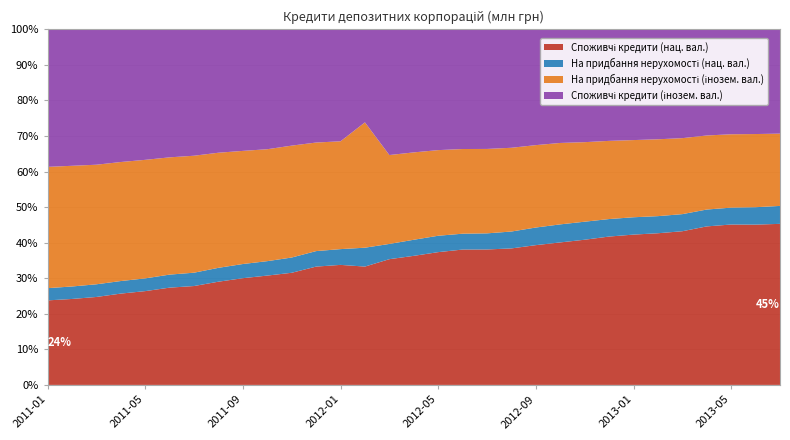

Reading left to right, transcribe all the data shown in this chart.

Споживчі кредити (нац. вал.): 2011-01=1755.1	2011-02=1781.3	2011-03=1822.8	2011-04=1890.3	2011-05=1939.2	2011-06=2019.9	2011-07=2034.8	2011-08=2104.8	2011-09=2165.2	2011-10=2205.8	2011-11=2240.9	2011-12=2291.2	2012-01=2313.5	2012-02=2260.1	2012-03=2365.8	2012-04=2377.5	2012-05=2451.4	2012-06=2487.2	2012-07=2459.1	2012-08=2460.1	2012-09=2480.8	2012-10=2534.3	2012-11=2577.4	2012-12=2609.0	2013-01=2641.7	2013-02=2663.9	2013-03=2705.8	2013-04=2834.2	2013-05=2868.7	2013-06=2860.7	2013-07=2849.5
На придбання нерухомості (нац. вал.): 2011-01=254.2	2011-02=258.5	2011-03=262.8	2011-04=260.1	2011-05=263.2	2011-06=270.7	2011-07=274.5	2011-08=282.9	2011-09=287.5	2011-10=291.1	2011-11=304.9	2011-12=300.3	2012-01=303.9	2012-02=360.5	2012-03=286.9	2012-04=296.4	2012-05=302.5	2012-06=291.4	2012-07=292.6	2012-08=304.5	2012-09=312.8	2012-10=320.9	2012-11=320.0	2012-12=307.8	2013-01=304.7	2013-02=300.5	2013-03=301.0	2013-04=301.6	2013-05=302.0	2013-06=310.8	2013-07=317.4
На придбання нерухомості (інозем. вал.): 2011-01=2518.4	2011-02=2501.4	2011-03=2478.4	2011-04=2463.9	2011-05=2451.0	2011-06=2435.1	2011-07=2406.9	2011-08=2347.2	2011-09=2295.2	2011-10=2258.2	2011-11=2236.3	2011-12=2102.4	2012-01=2078.2	2012-02=2393.7	2012-03=1672.7	2012-04=1609.4	2012-05=1581.1	2012-06=1555.9	2012-07=1532.7	2012-08=1509.5	2012-09=1462.5	2012-10=1448.0	2012-11=1412.0	2012-12=1374.7	2013-01=1356.3	2013-02=1350.0	2013-03=1337.8	2013-04=1324.1	2013-05=1312.2	2013-06=1305.8	2013-07=1278.9
Споживчі кредити (інозем. вал.): 2011-01=2856.0	2011-02=2828.3	2011-03=2806.4	2011-04=2746.8	2011-05=2698.3	2011-06=2658.3	2011-07=2600.9	2011-08=2516.2	2011-09=2466.1	2011-10=2418.8	2011-11=2324.1	2011-12=2192.2	2012-01=2158.1	2012-02=1776.6	2012-03=2365.2	2012-04=2266.9	2012-05=2230.1	2012-06=2199.2	2012-07=2171.5	2012-08=2134.6	2012-09=2055.3	2012-10=2020.7	2012-11=2002.8	2012-12=1961.6	2013-01=1946.4	2013-02=1931.2	2013-03=1916.0	2013-04=1898.0	2013-05=1876.7	2013-06=1868.6	2013-07=1845.3